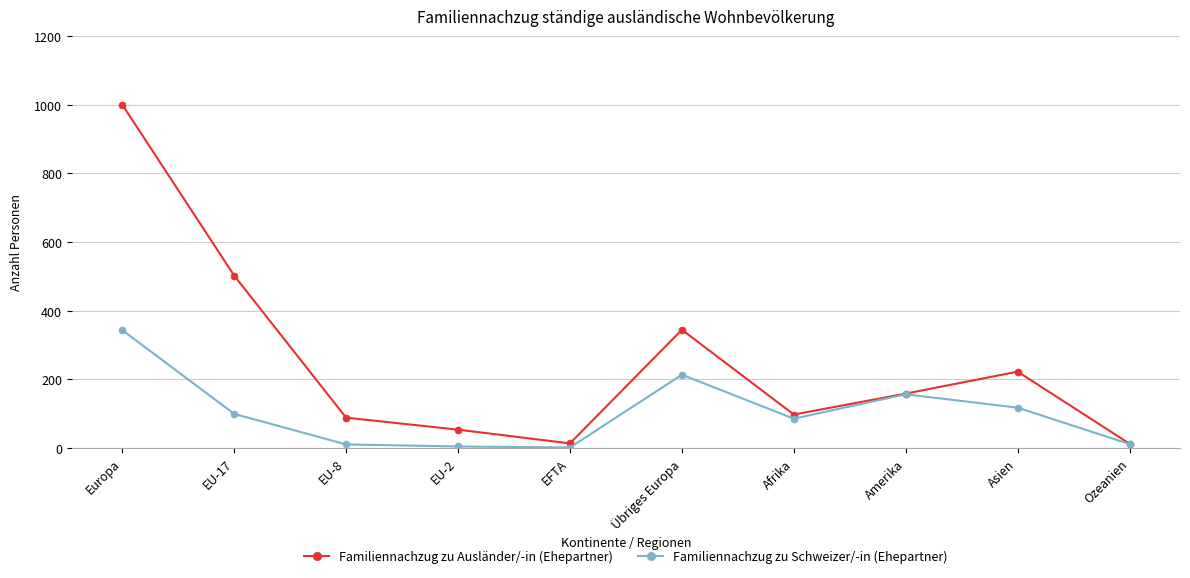

What is the maximum value for Familiennachzug zu Schweizer/-in (Ehepartner)?

343